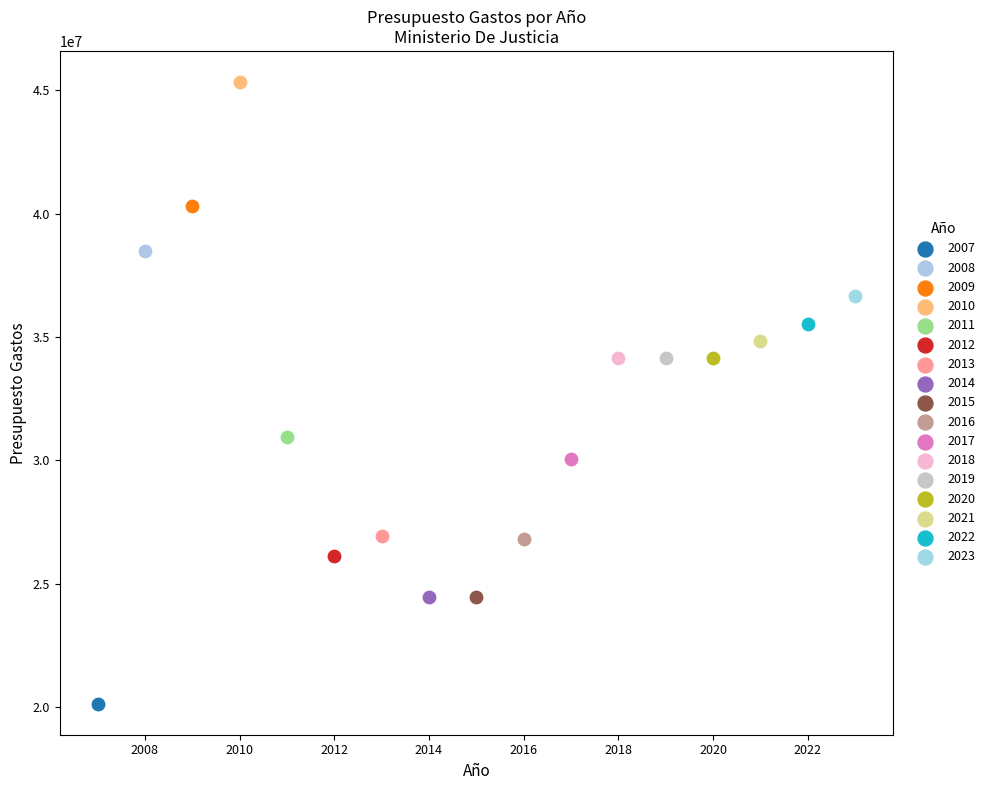

What are all the series names shown in the legend?

2007, 2008, 2009, 2010, 2011, 2012, 2013, 2014, 2015, 2016, 2017, 2018, 2019, 2020, 2021, 2022, 2023